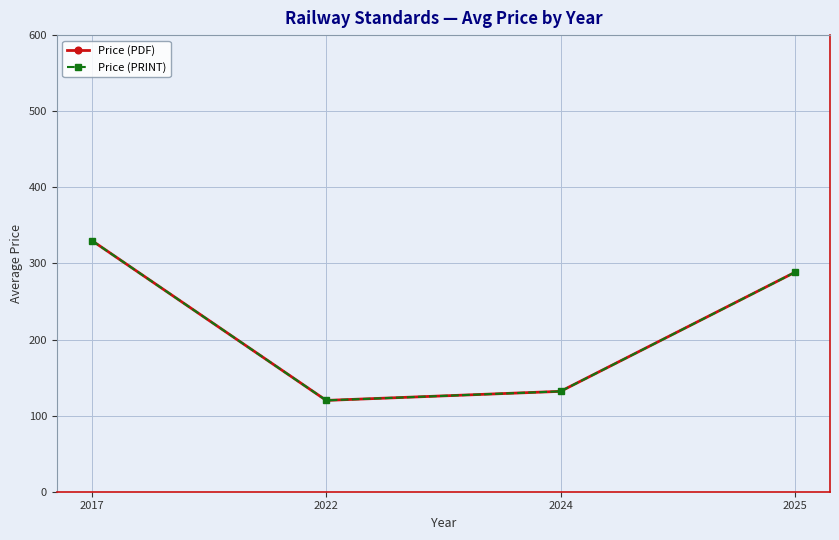

Is this an area chart (filled region under the line)?

No